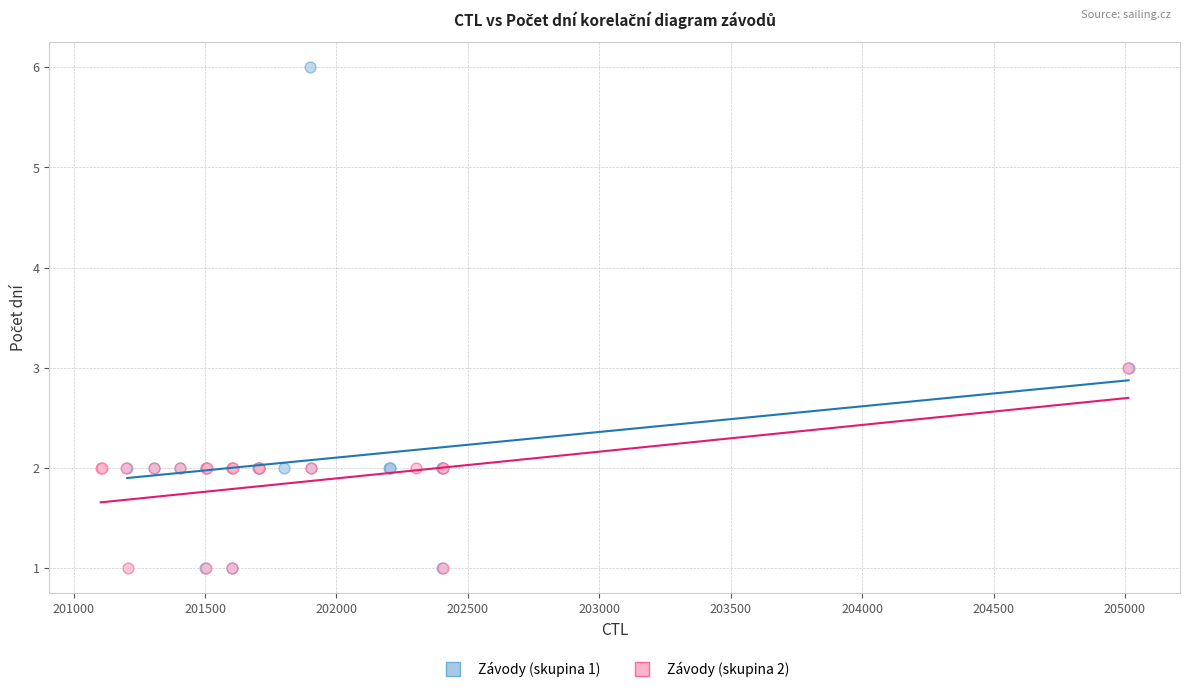

Which series has the largest Y range (max minus min)?

Závody (skupina 1)